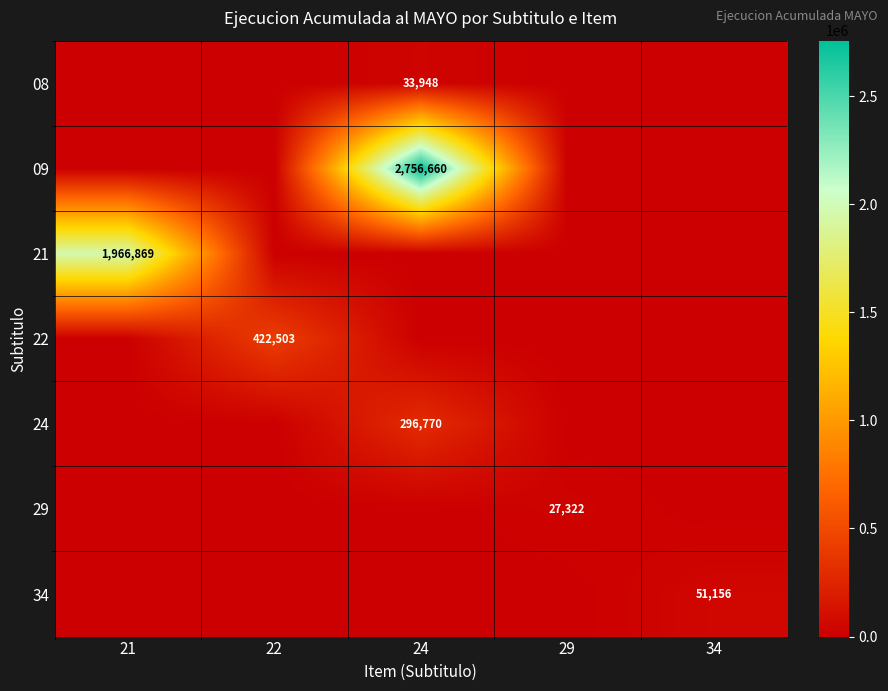

Is it true that 29 equals 27322 at 29?

True